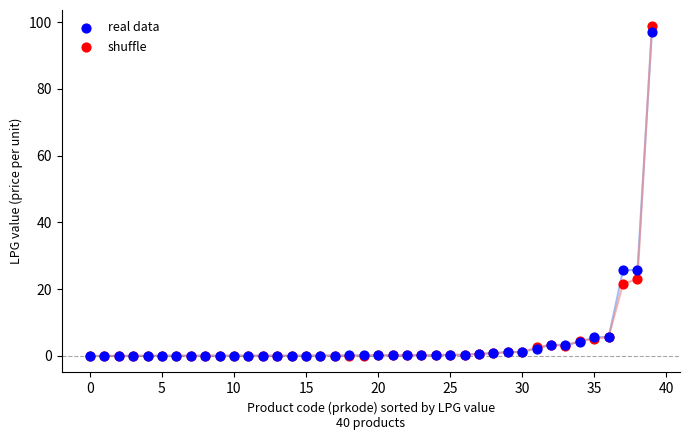

What are all the series names shown in the legend?

real data, shuffle